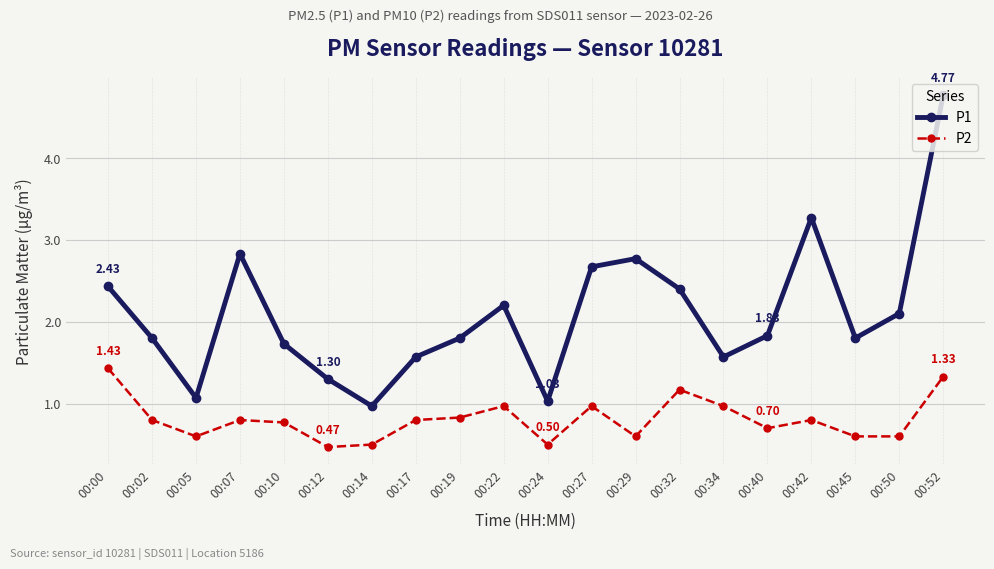

True or false: P1 has more than 2 points higher than both neighbors.

True